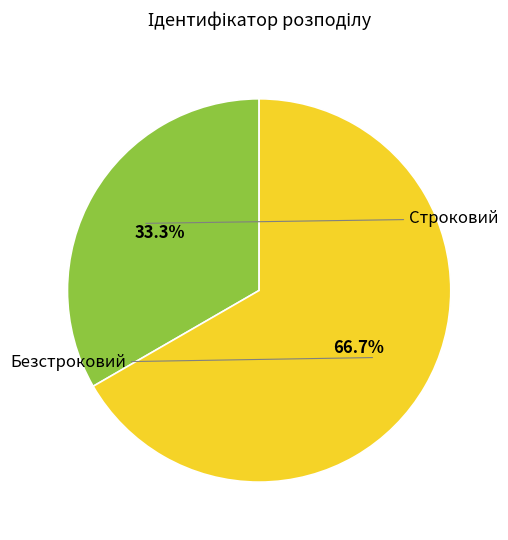

To the nearest percent, what percentage of the pie is Строковий?

33%